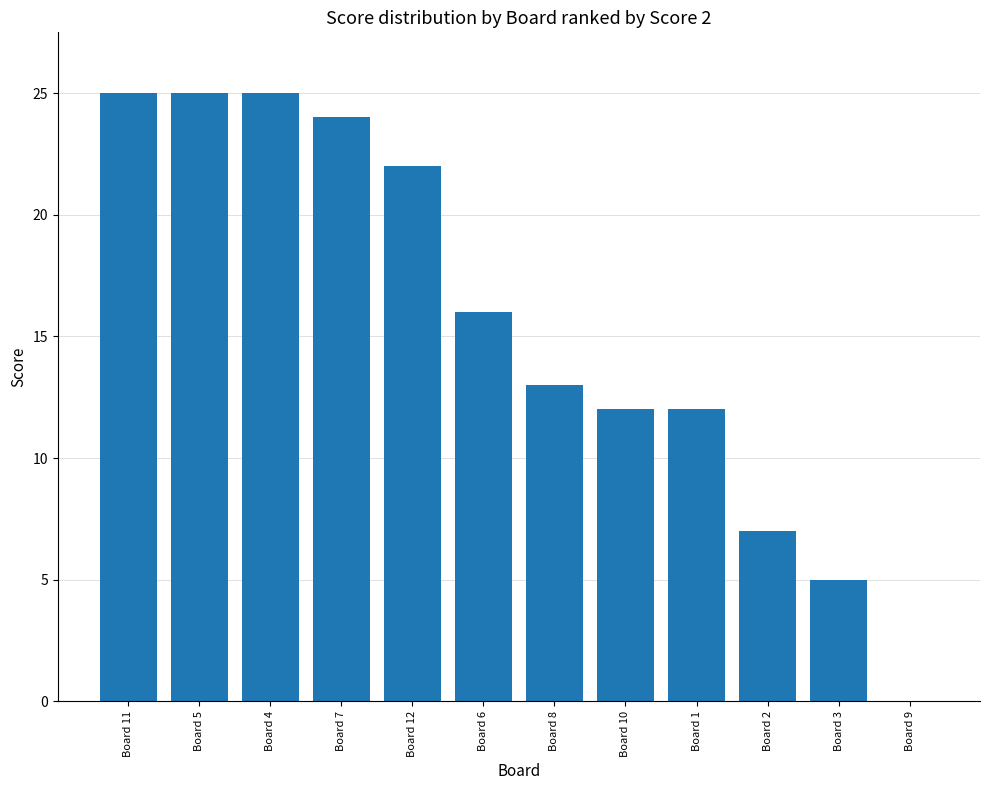

Reading left to right, transcribe all the data shown in this chart.

Board 11=25	Board 5=25	Board 4=25	Board 7=24	Board 12=22	Board 6=16	Board 8=13	Board 10=12	Board 1=12	Board 2=7	Board 3=5	Board 9=0